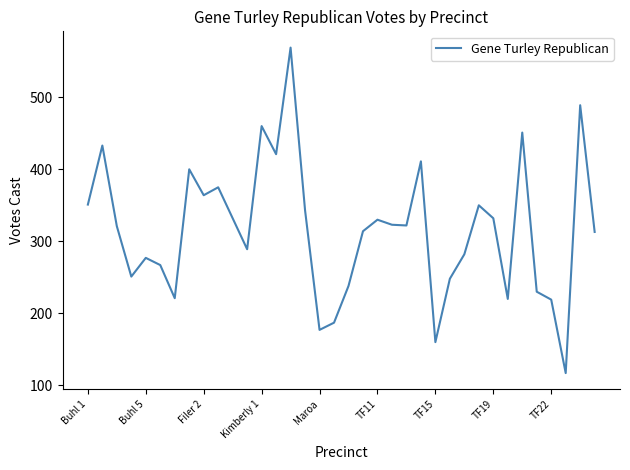

What is the greatest value displayed?

569